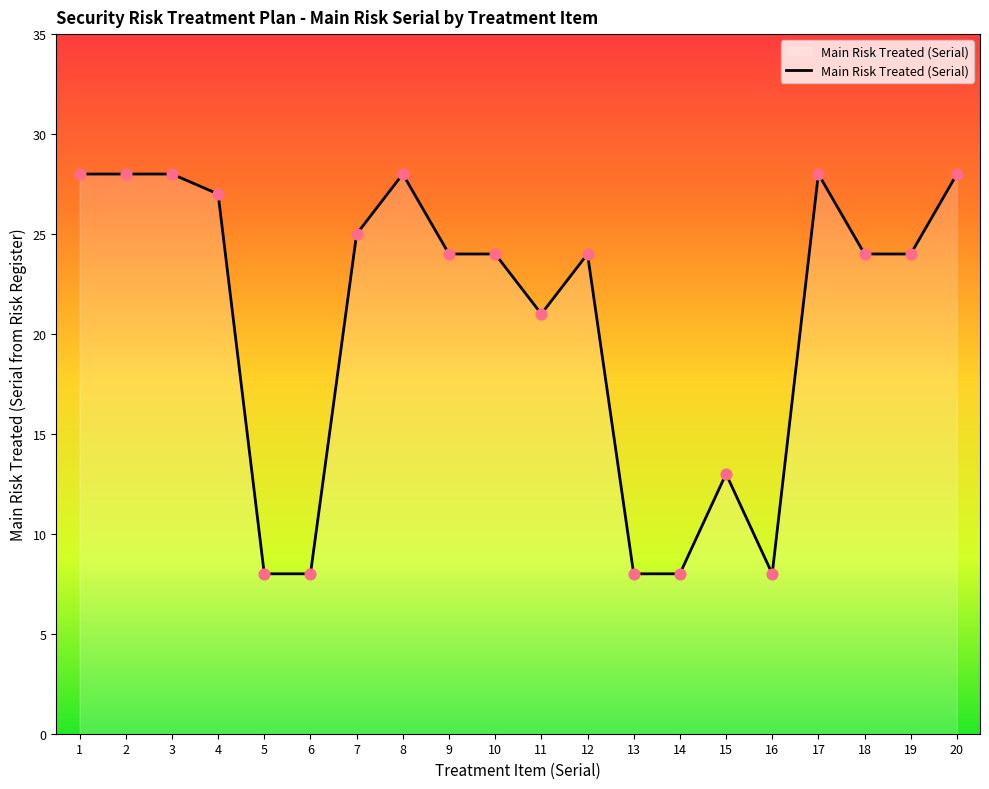

What is the change in value from 3 to 4?

-1